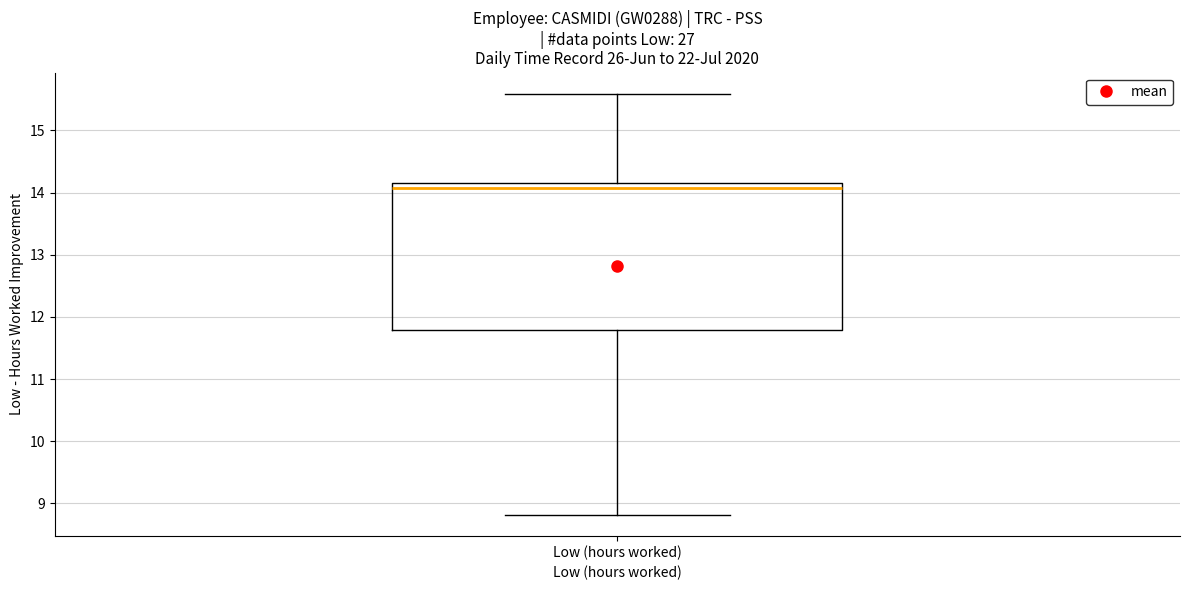

Read this box plot against the y-axis: the position of the median line, the range covered by the box, and the ends of both whiskers. The values are not printed on the chart, so give them approximately, as read against the axis.

median 14.1, box 11.8 to 14.2, whiskers 8.8 to 15.6